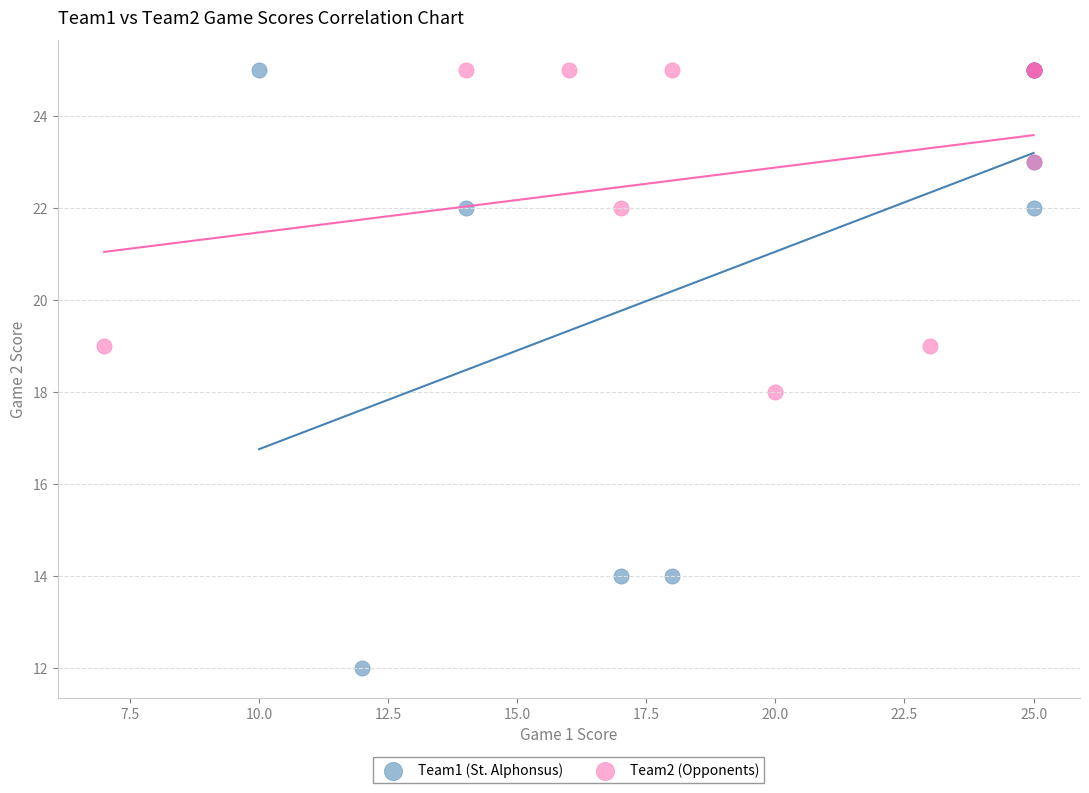

Which series has the largest Y range (max minus min)?

Team1 (St. Alphonsus)